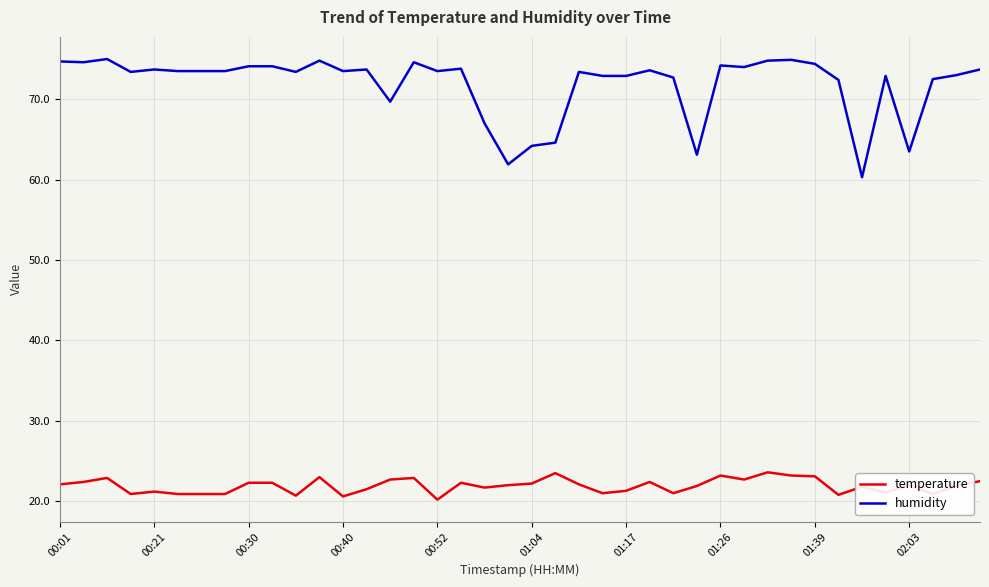

List the series in order of their peak value, highest first.

humidity, temperature